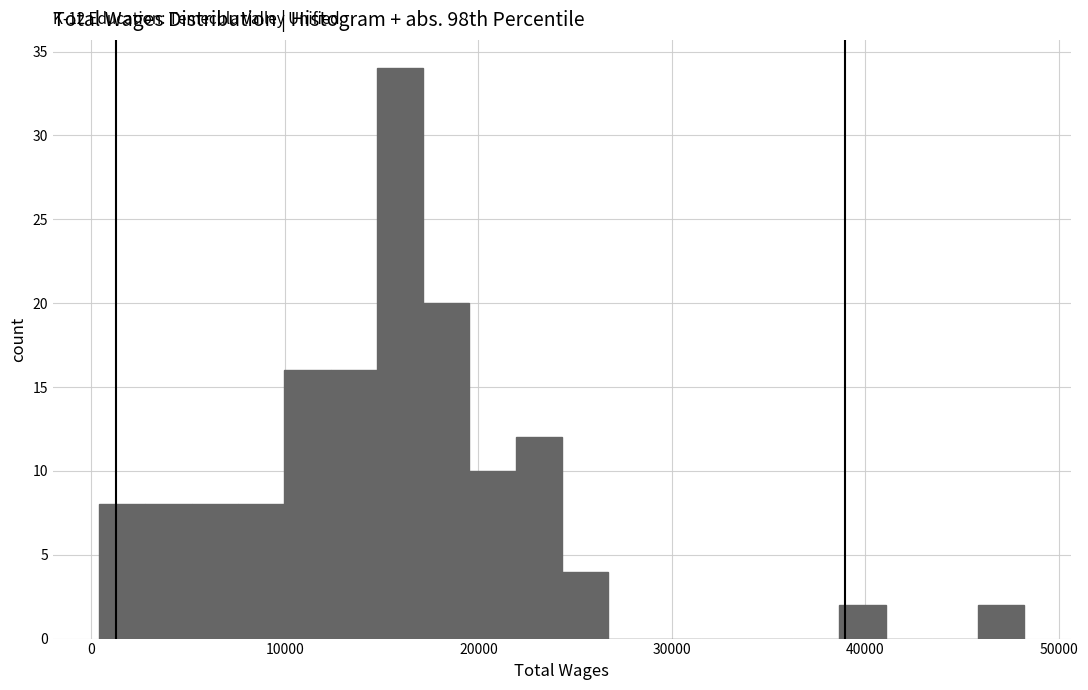

Around what value on the x-axis is the tallest bar? Give the approximate position of its centre, as read against the axis.

16000